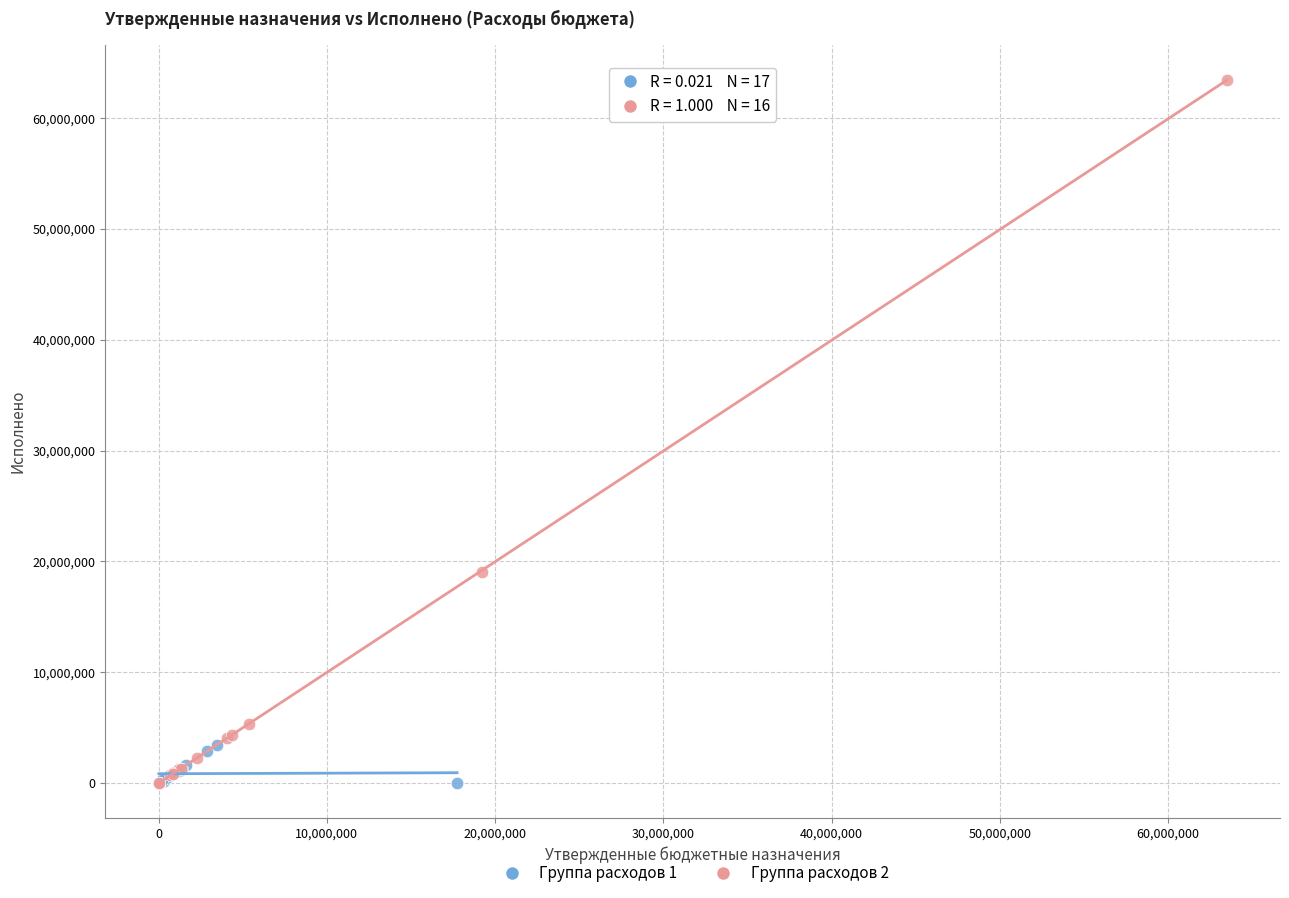

Which series has the largest Y range (max minus min)?

Группа расходов 2